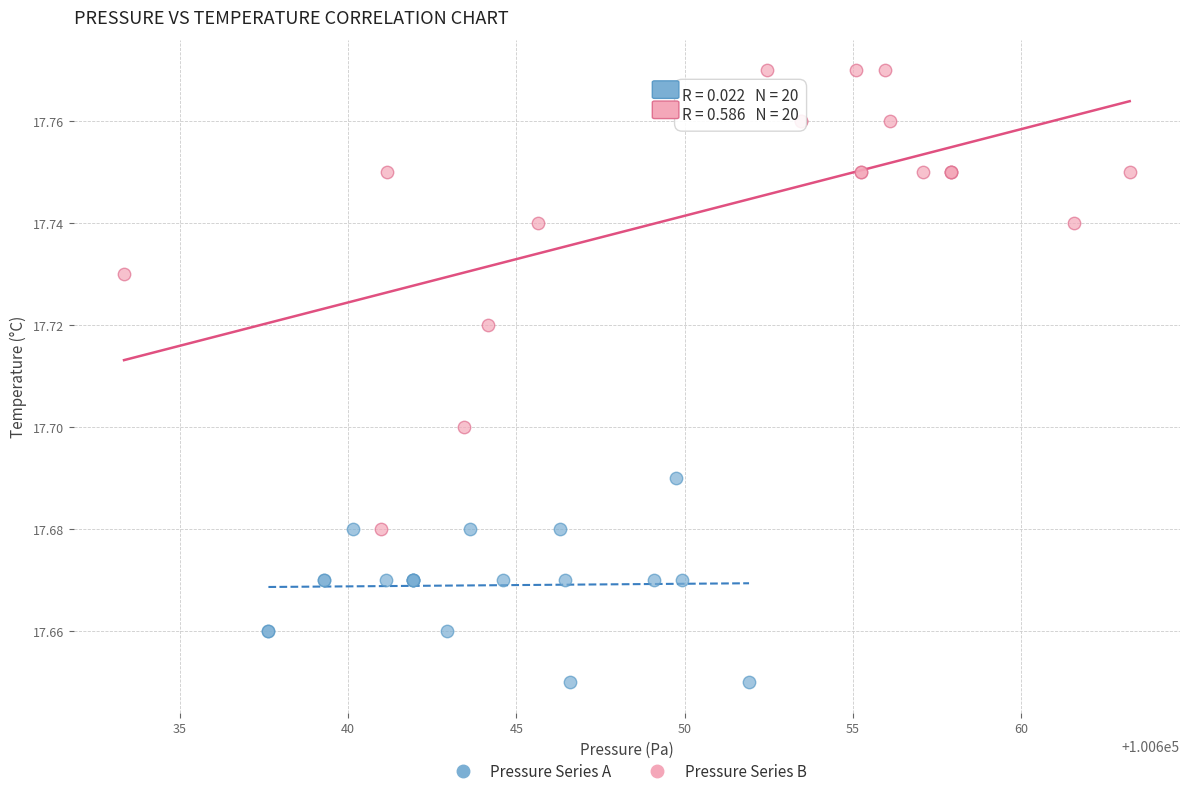

Which series has the largest Y range (max minus min)?

Pressure Series B